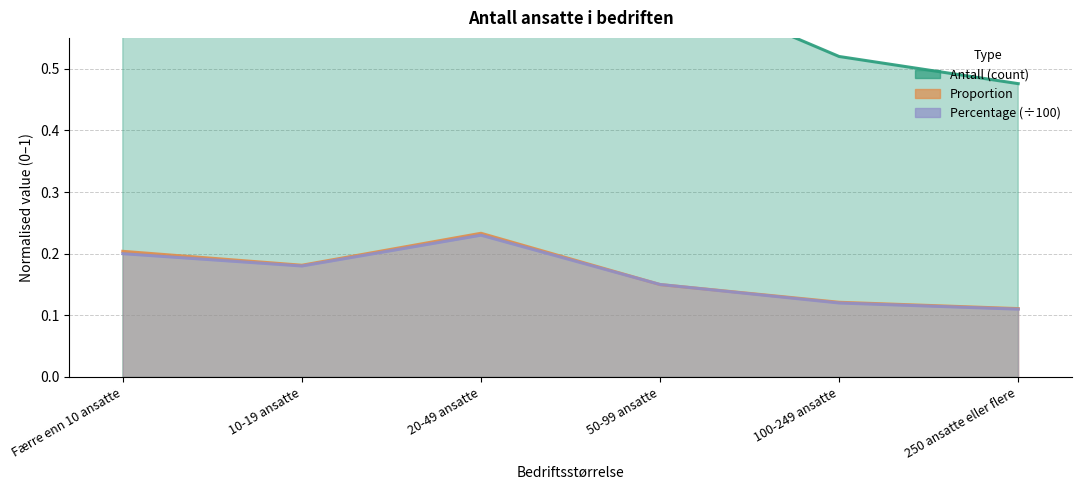

Does the chart display data point markers on the line(s)?

No